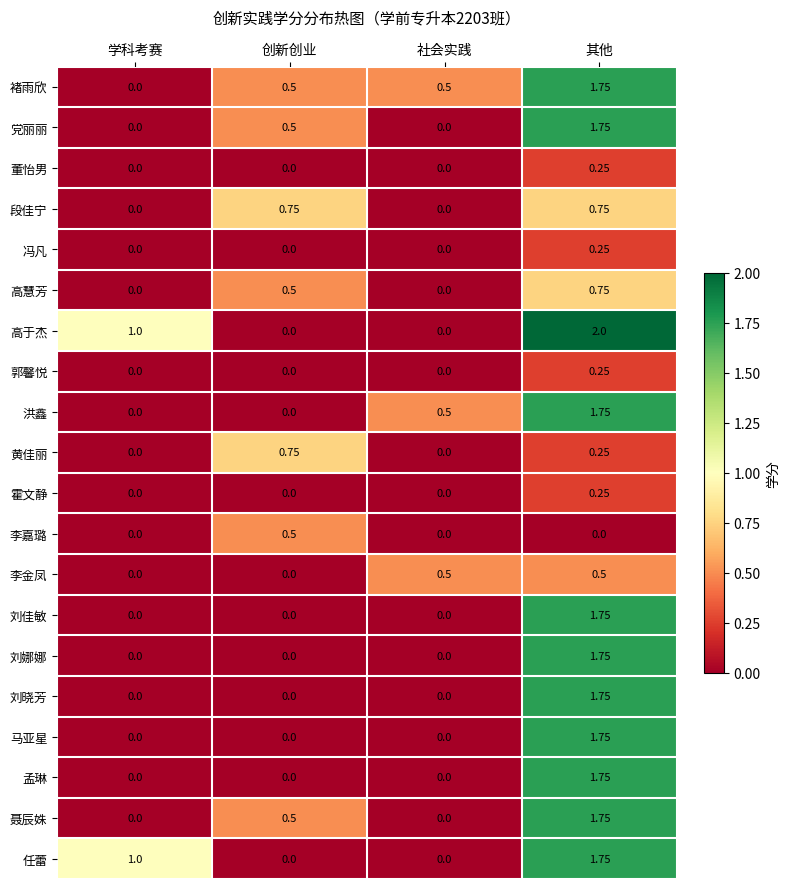

Which series has the largest total across all categories?

高于杰